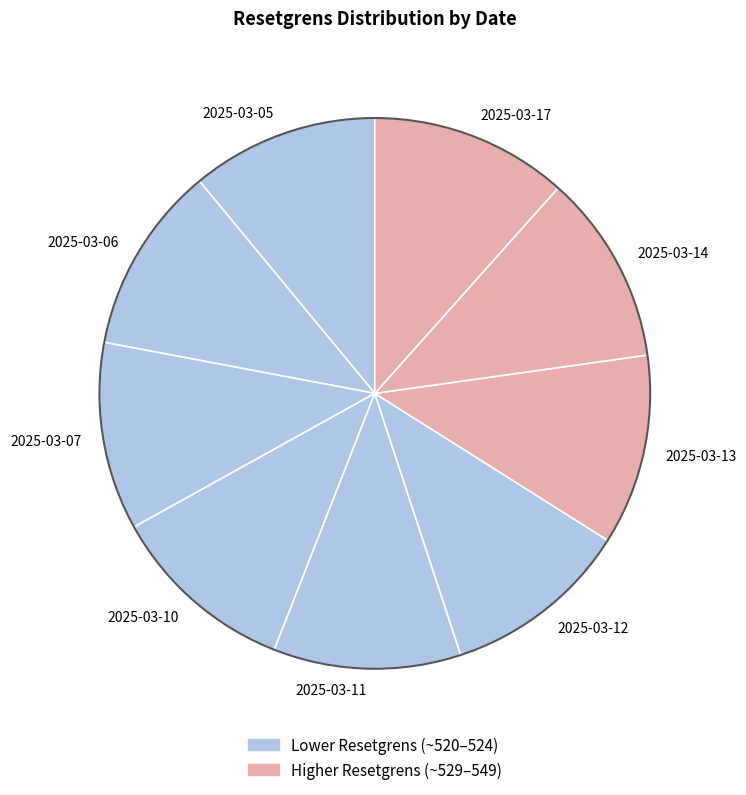

Is it true that 2025-03-13 is 23% of the pie?

False